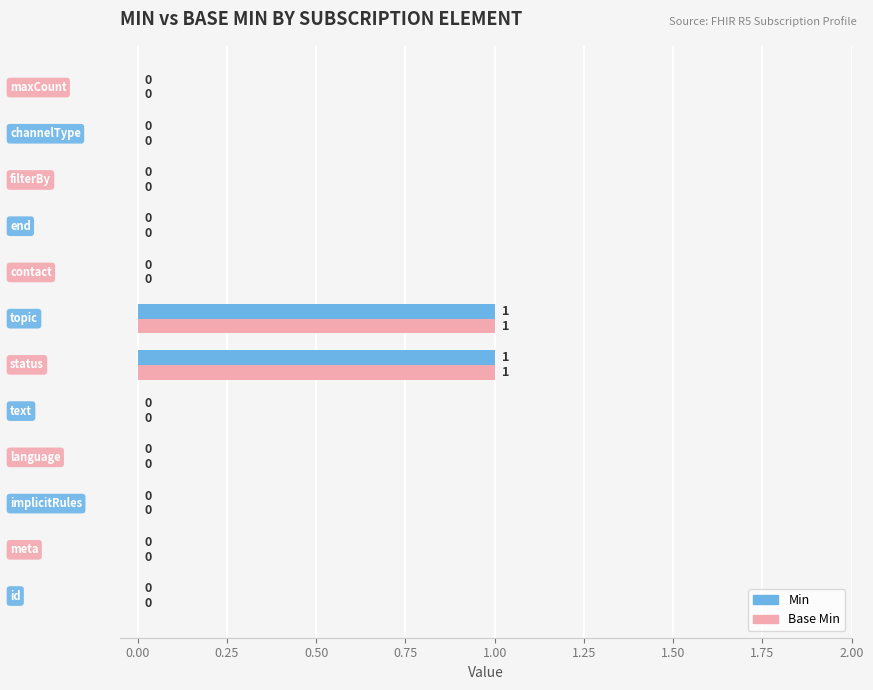

What are all the series names shown in the legend?

Min, Base Min